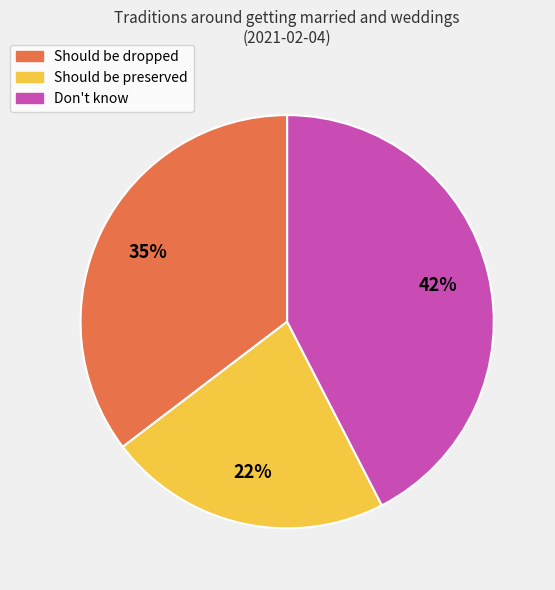

Does any single category account for the majority?

No